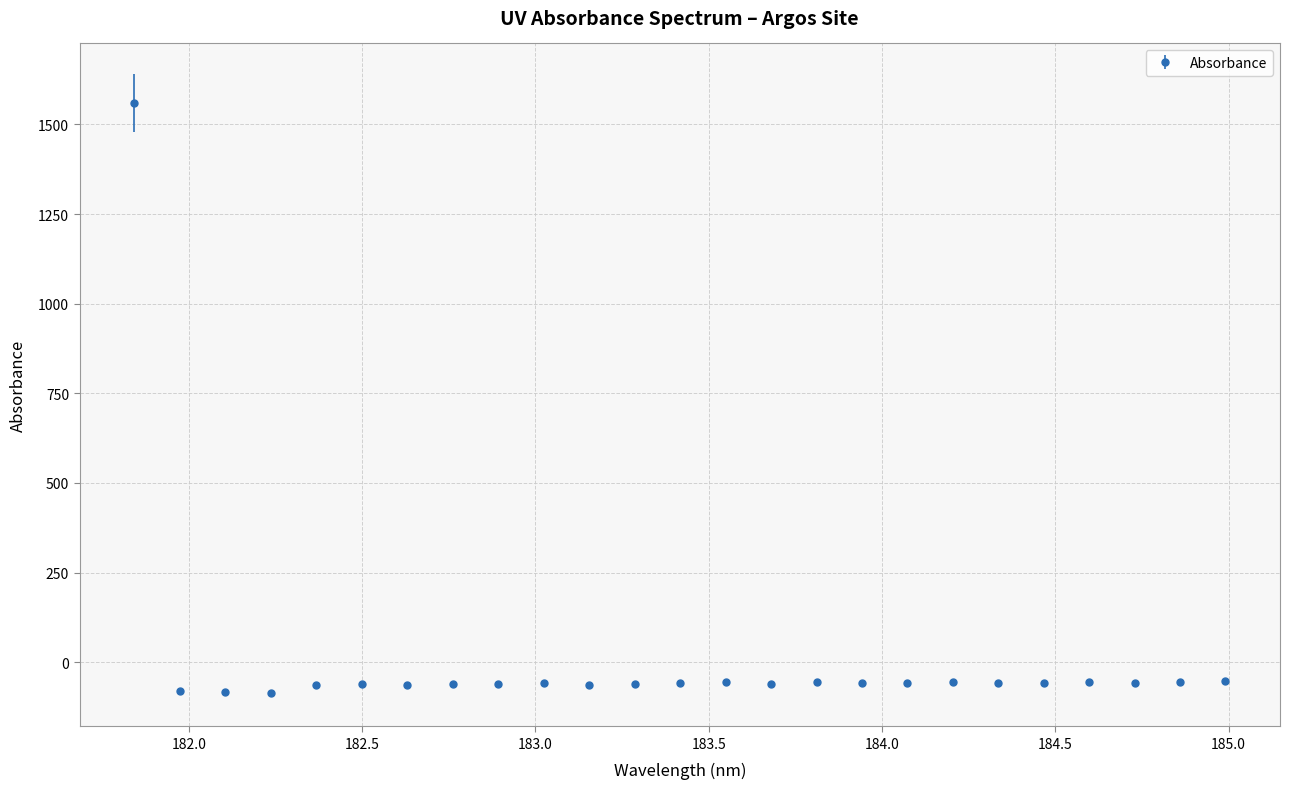

True or false: there are more than 2 points higher than both neighbors.

True